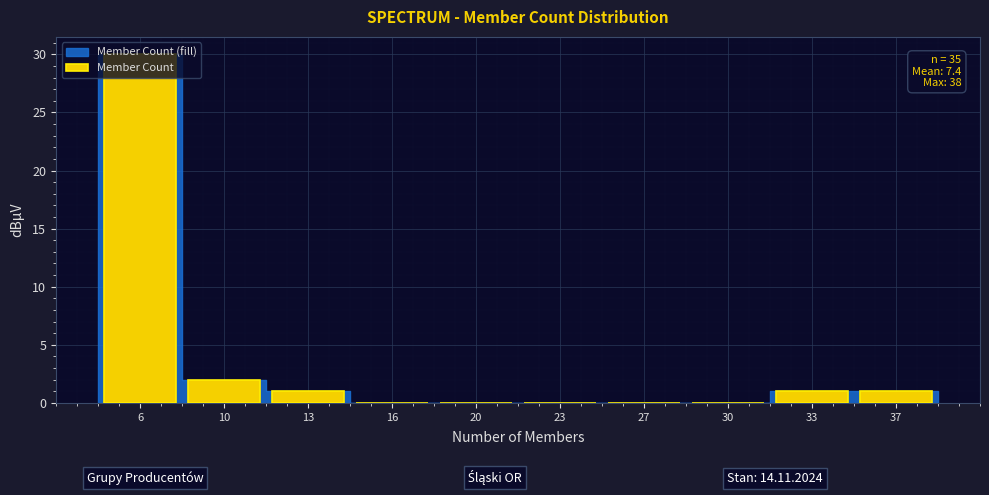

Where is the data nearest to the value 15?

10